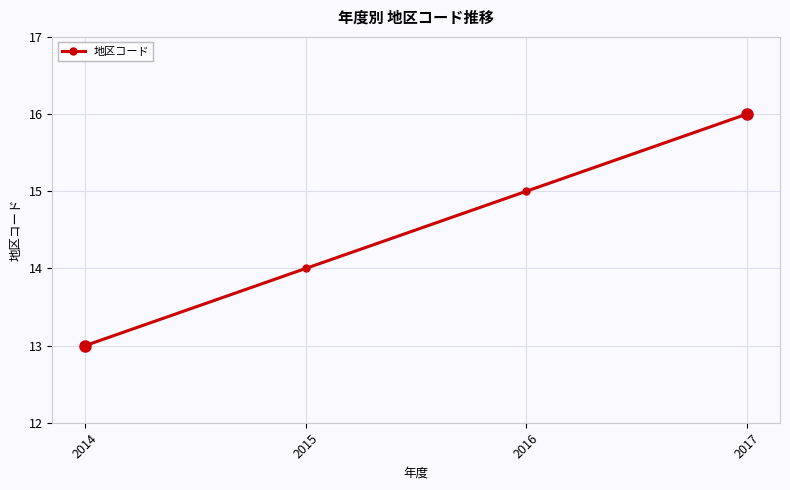

The chart shows a value of 21 at 2015. True or false?

False